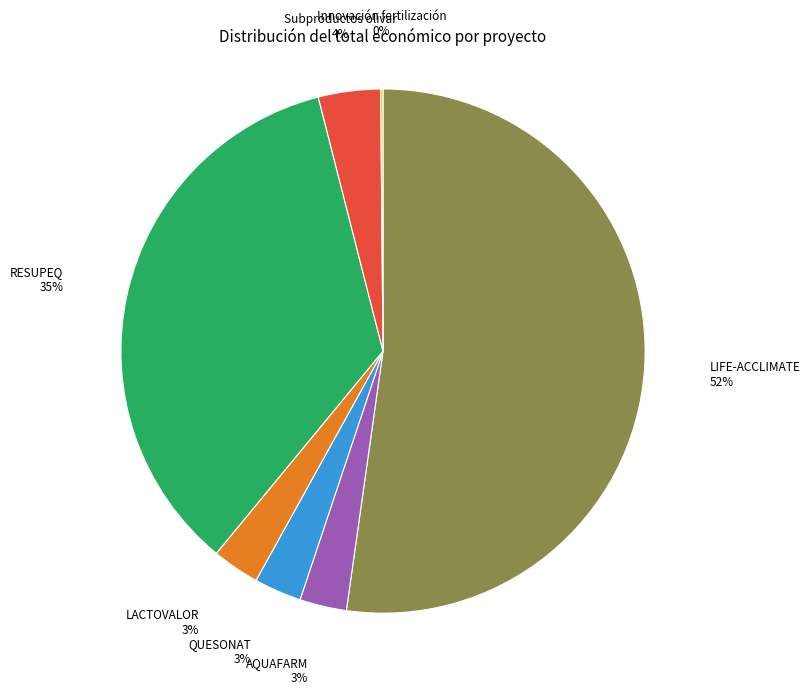

Combined, do RESUPEQ and QUESONAT account for over 50%?

No